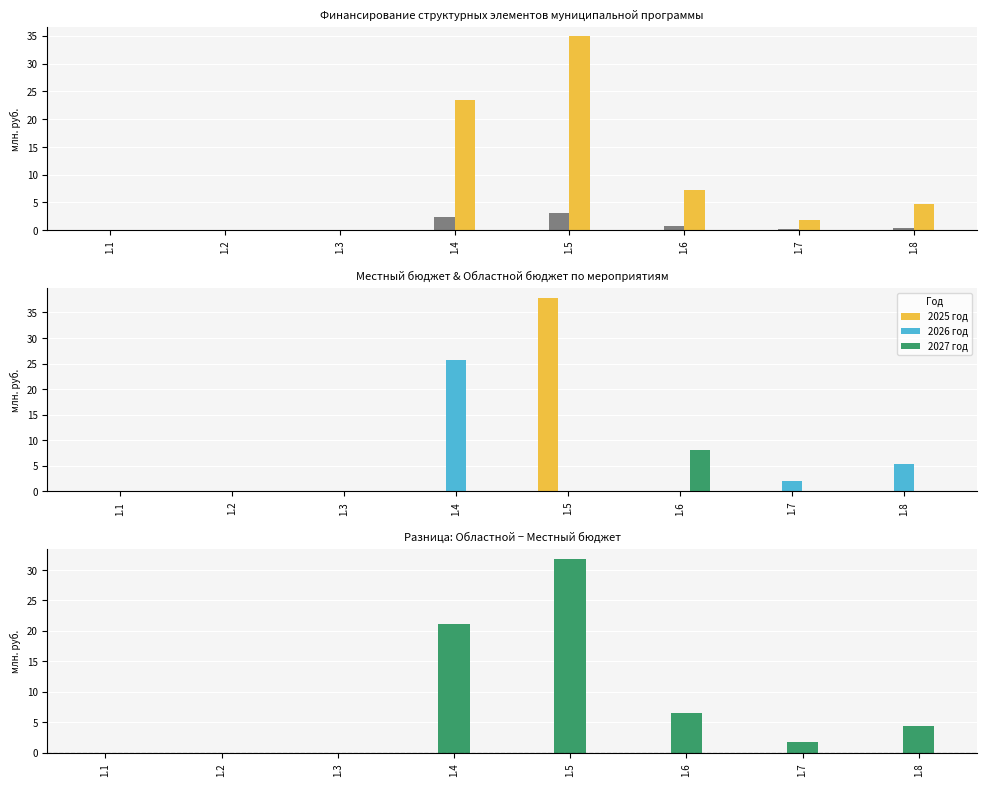

Which series has the largest range (max minus min)?

2025 год